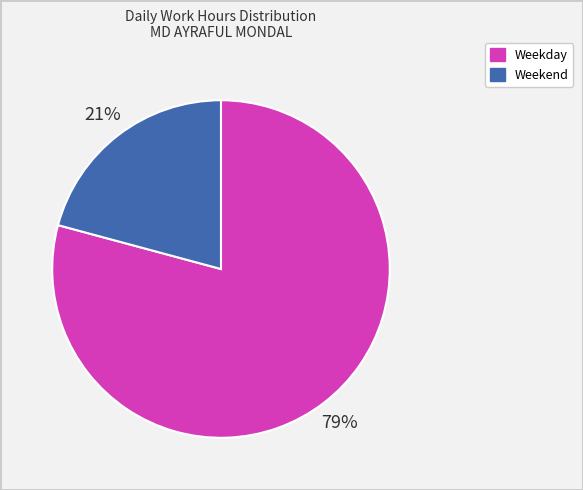

To the nearest percent, what is the average slice percentage?

50%